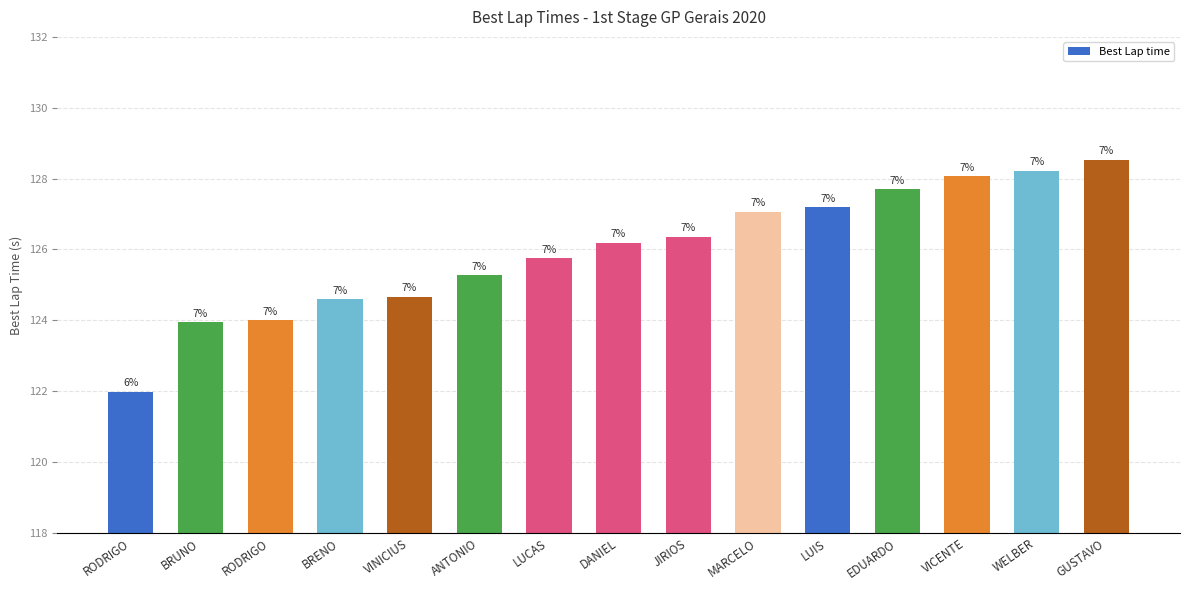

Where does the data first go above 126?

DANIEL